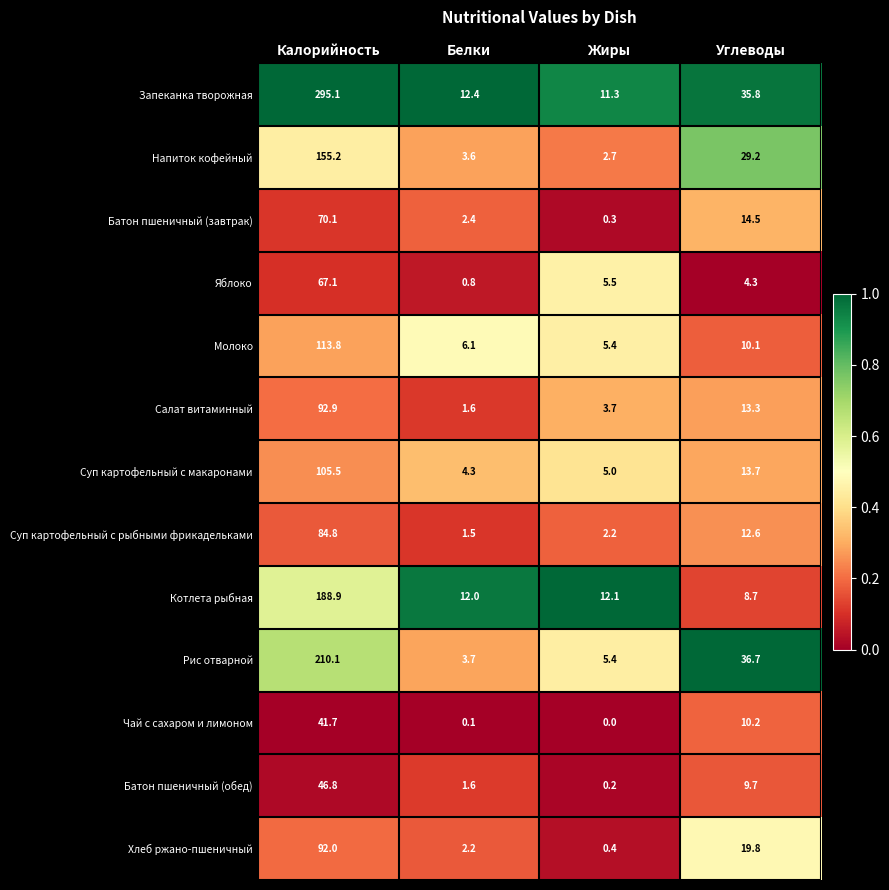

What is the sum of the Хлеб ржано-пшеничный values at Углеводы and Калорийность?

111.8